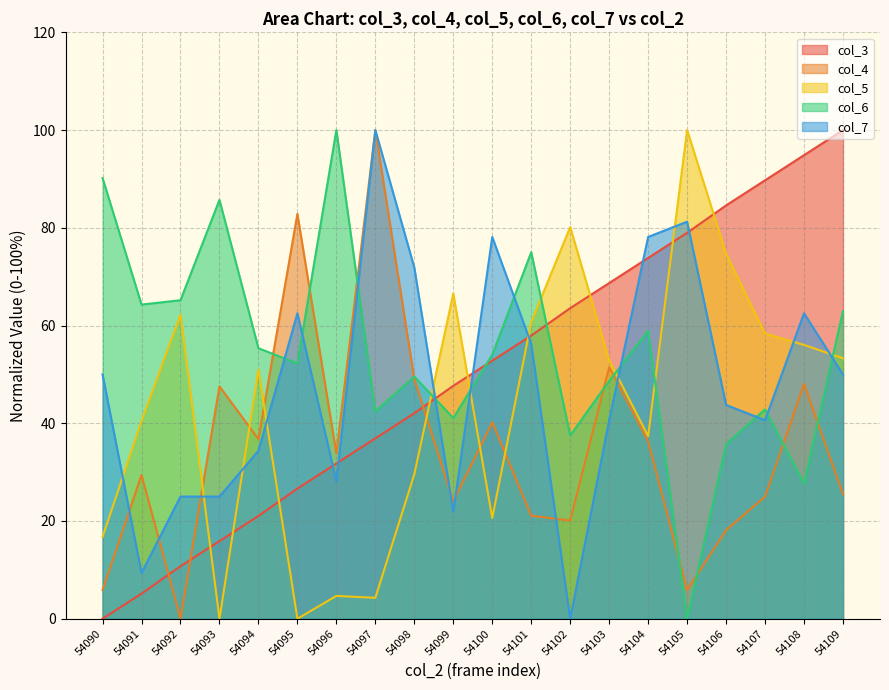

The col_6 series shows 37.1 at 54096. True or false?

False